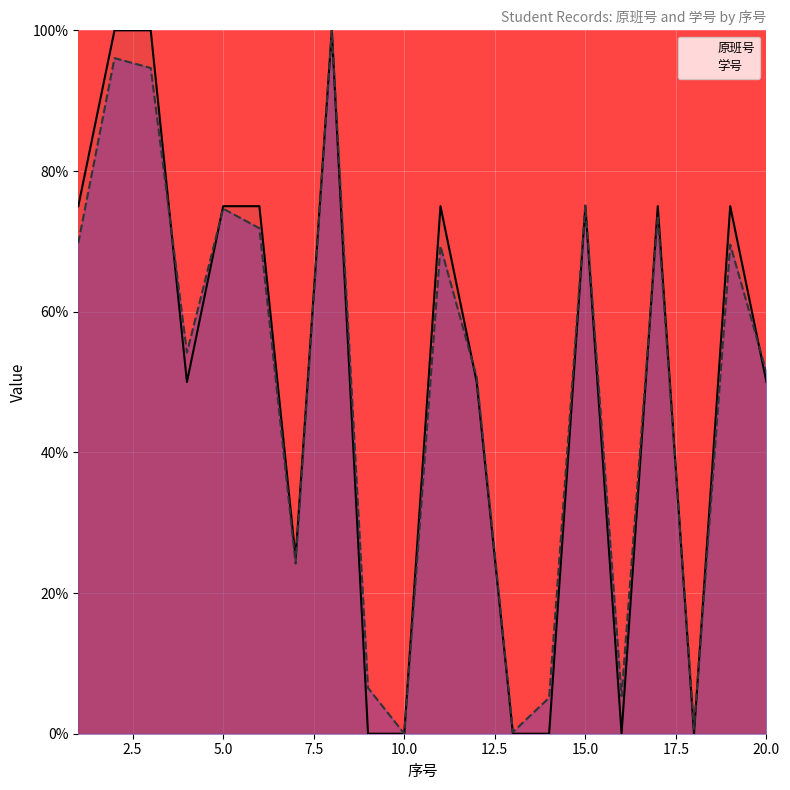

Count the 原班号 values in the range 0 to 75.

17